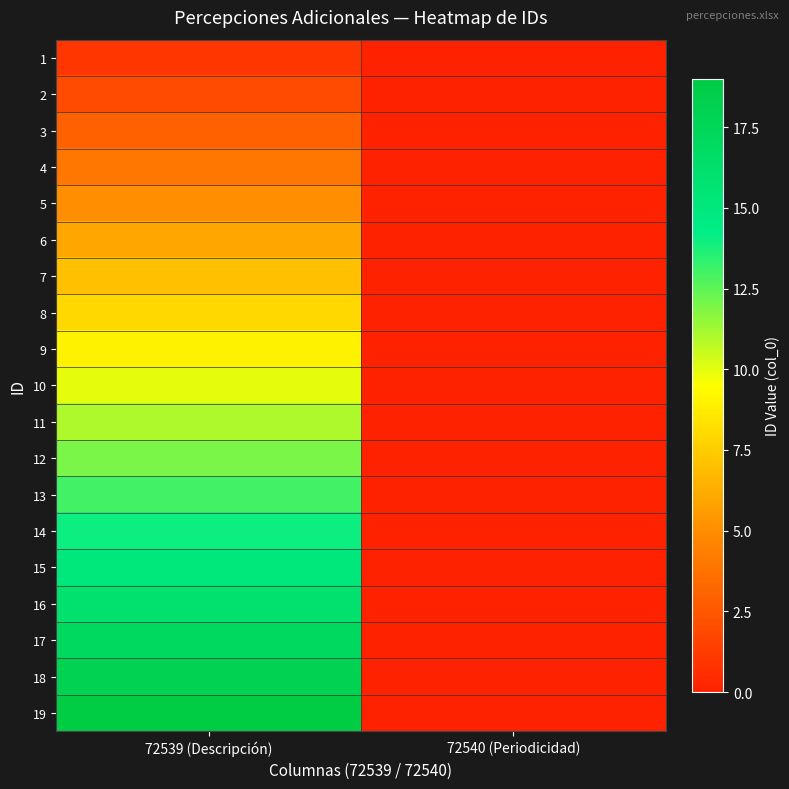

Reading left to right, list all the values displayed in this chart.

1: 72539 (Descripción)=1	72540 (Periodicidad)=0
2: 72539 (Descripción)=2	72540 (Periodicidad)=0
3: 72539 (Descripción)=3	72540 (Periodicidad)=0
4: 72539 (Descripción)=4	72540 (Periodicidad)=0
5: 72539 (Descripción)=5	72540 (Periodicidad)=0
6: 72539 (Descripción)=6	72540 (Periodicidad)=0
7: 72539 (Descripción)=7	72540 (Periodicidad)=0
8: 72539 (Descripción)=8	72540 (Periodicidad)=0
9: 72539 (Descripción)=9	72540 (Periodicidad)=0
10: 72539 (Descripción)=10	72540 (Periodicidad)=0
11: 72539 (Descripción)=11	72540 (Periodicidad)=0
12: 72539 (Descripción)=12	72540 (Periodicidad)=0
13: 72539 (Descripción)=13	72540 (Periodicidad)=0
14: 72539 (Descripción)=14	72540 (Periodicidad)=0
15: 72539 (Descripción)=15	72540 (Periodicidad)=0
16: 72539 (Descripción)=16	72540 (Periodicidad)=0
17: 72539 (Descripción)=17	72540 (Periodicidad)=0
18: 72539 (Descripción)=18	72540 (Periodicidad)=0
19: 72539 (Descripción)=19	72540 (Periodicidad)=0